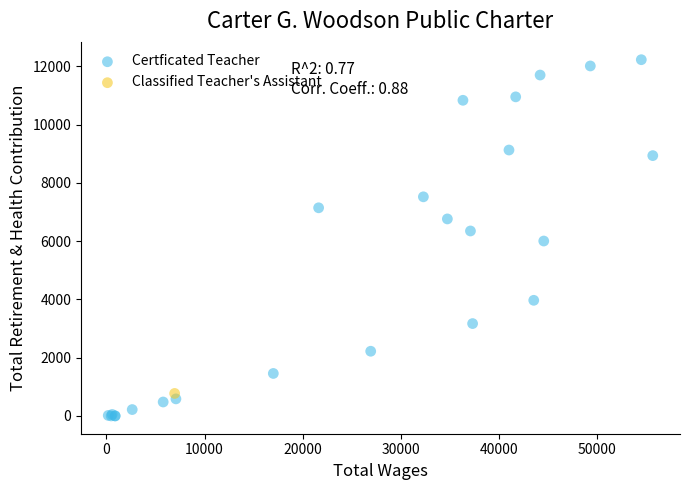

What are all the series names shown in the legend?

Certficated Teacher, Classified Teacher's Assistant